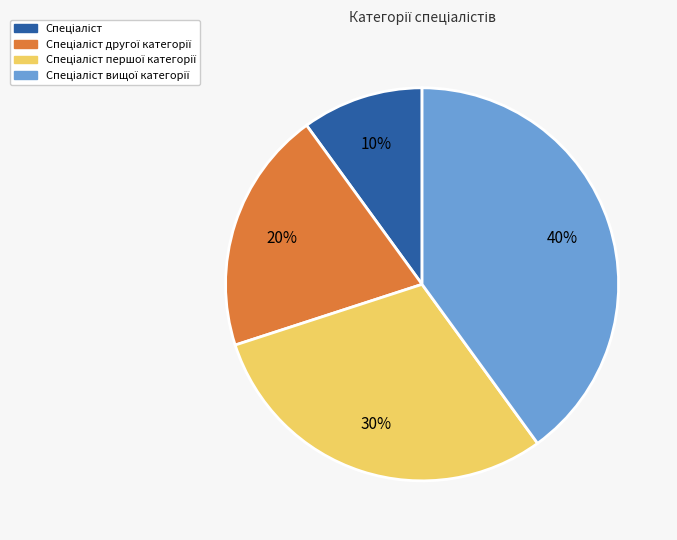

To the nearest percent, what is the difference between the largest and smallest slice percentages?

30%